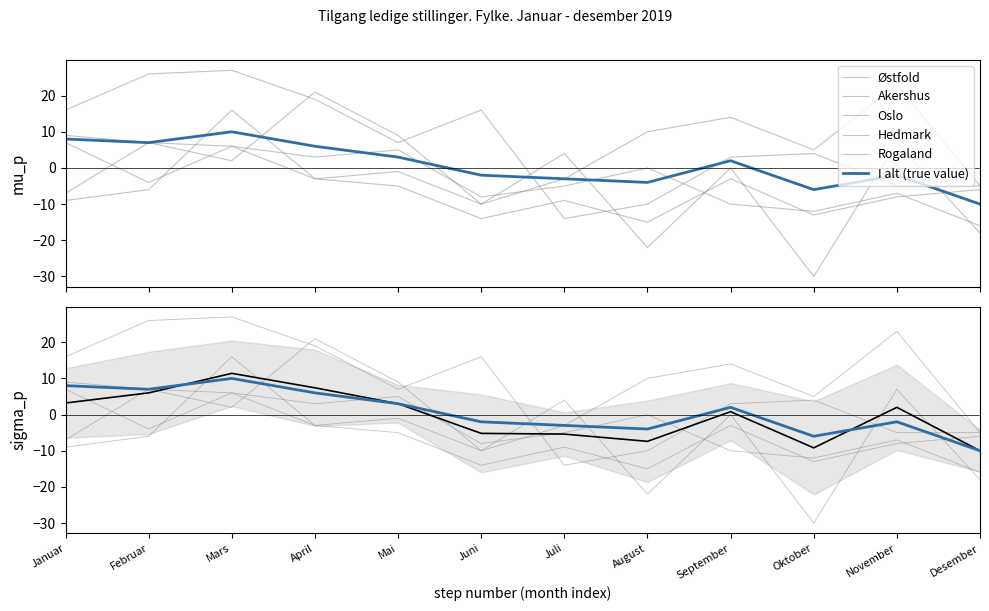

How many data points in Oslo are less than -5?

6